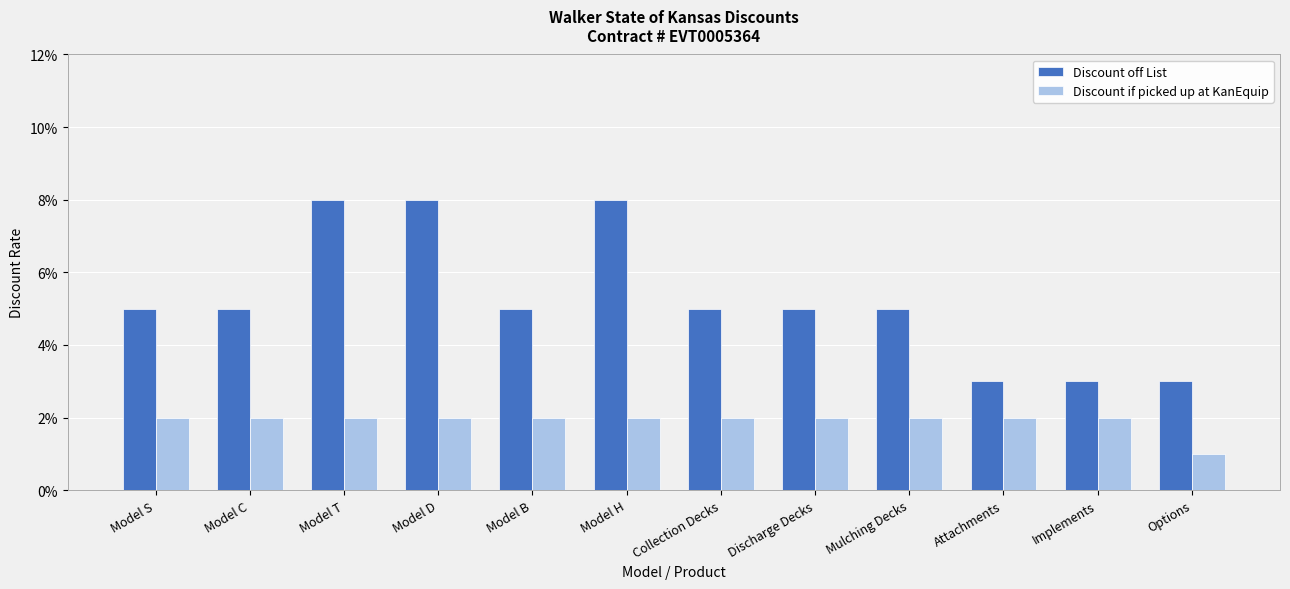

What are all the series names shown in the legend?

Discount off List, Discount if picked up at KanEquip